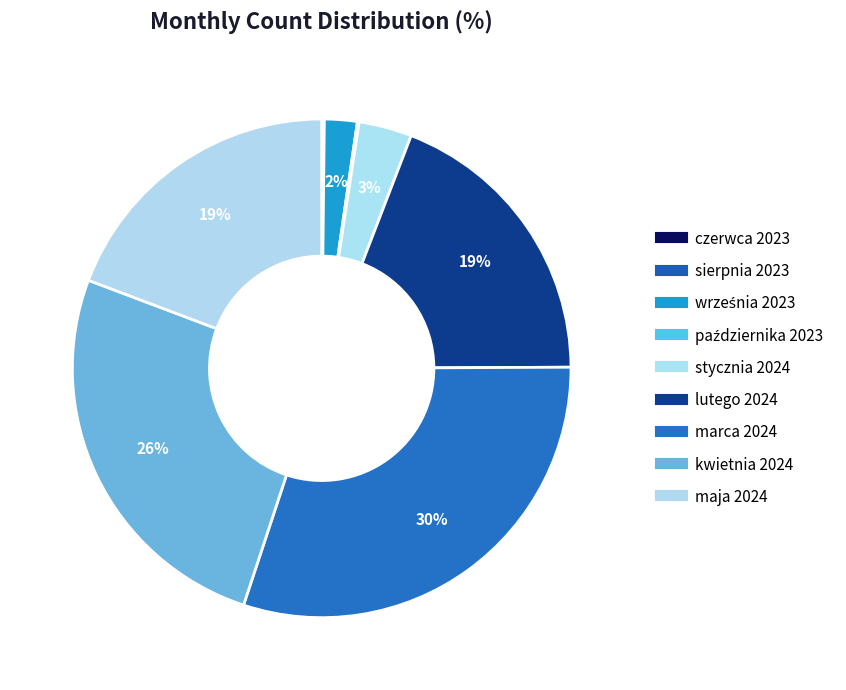

To the nearest percent, what is the average slice percentage?

11%